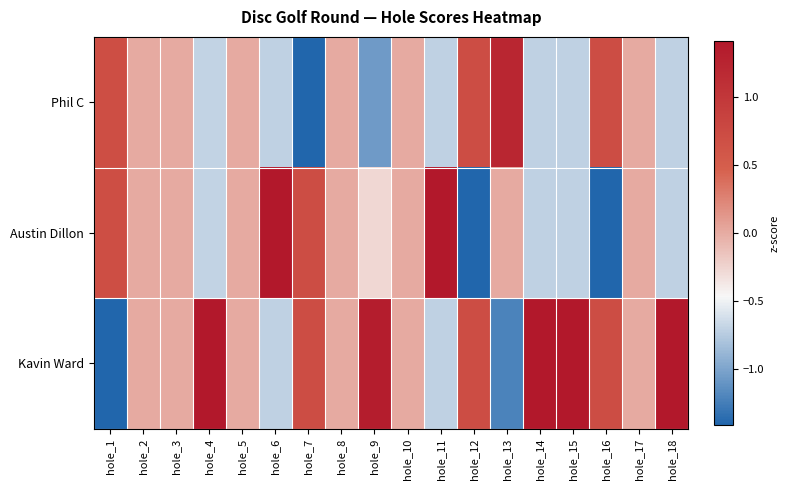

At how many categories does at least one series exceed 0?

12